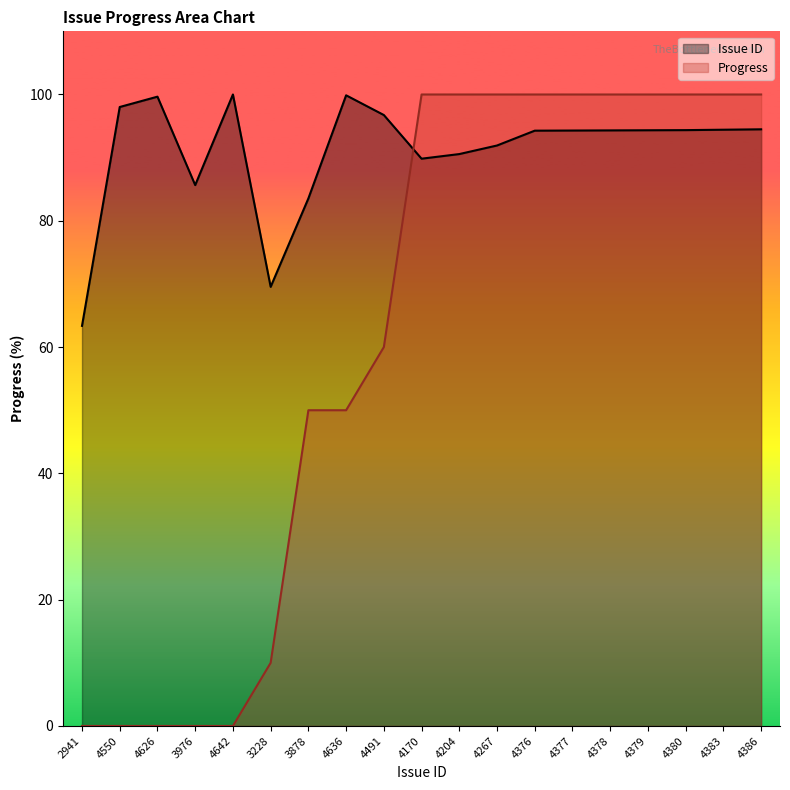

Rank the series by their average value, from lowest to highest.

Progress, Issue ID